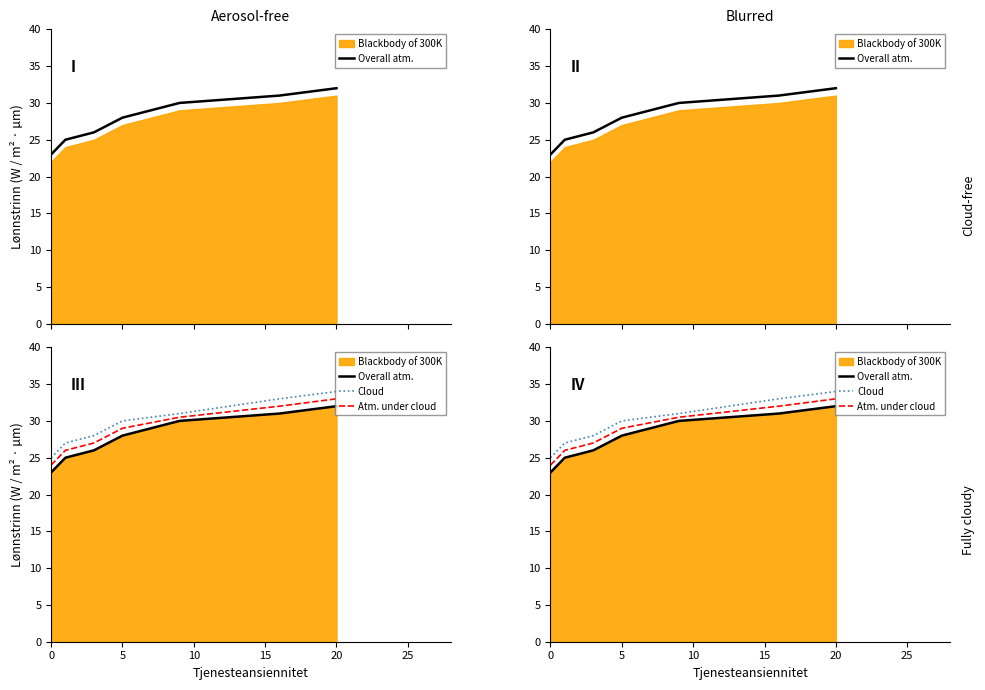

True or false: Cloud has more than 2 points higher than both neighbors.

False